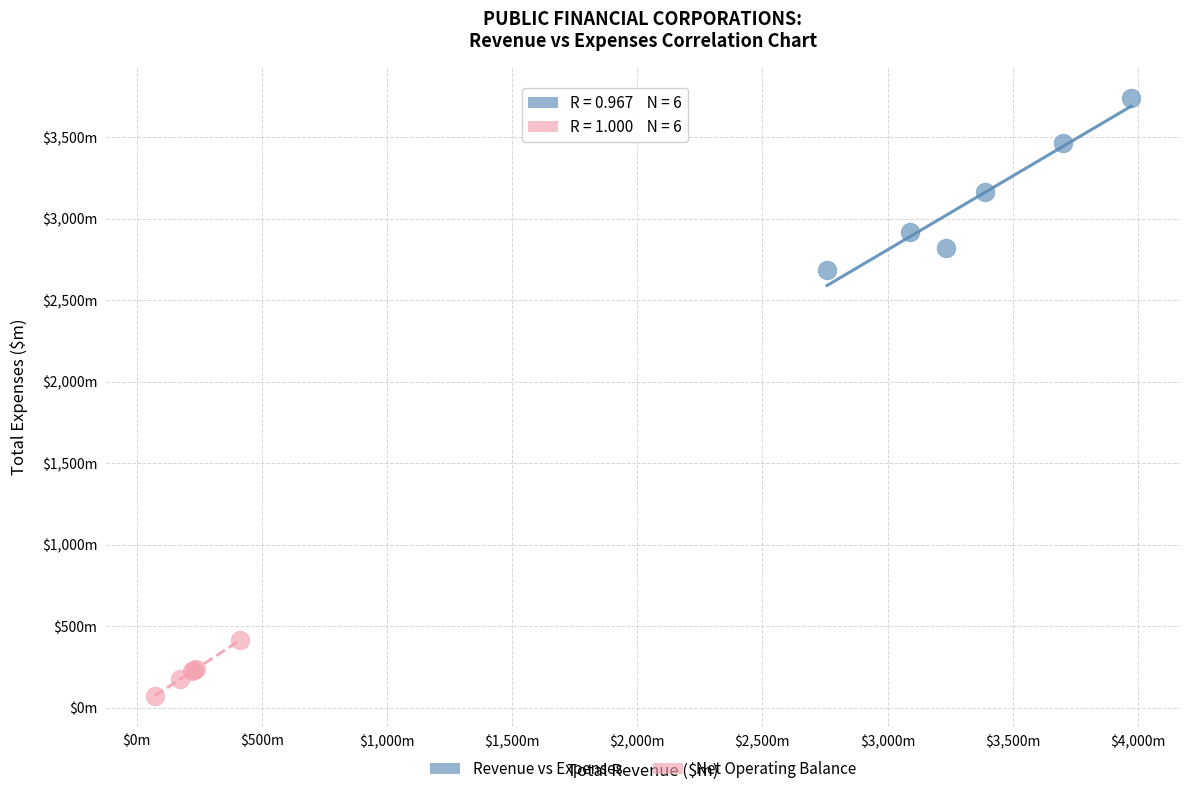

What are all the series names shown in the legend?

Revenue vs Expenses, Net Operating Balance